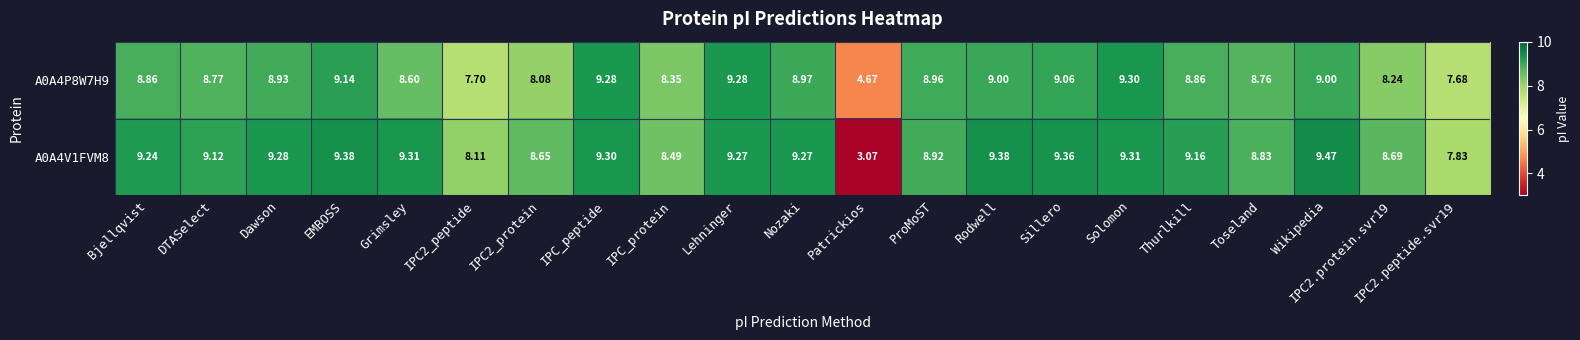

At which category is the sum across all series the highest?

Solomon